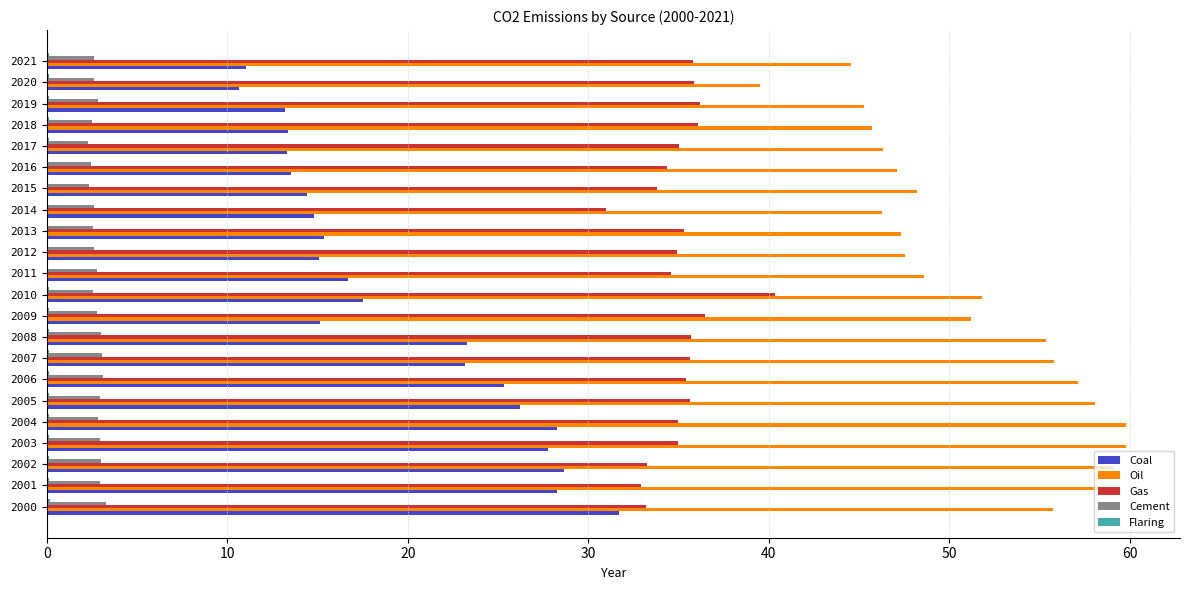

What is the highest value of the Coal series?

31.7